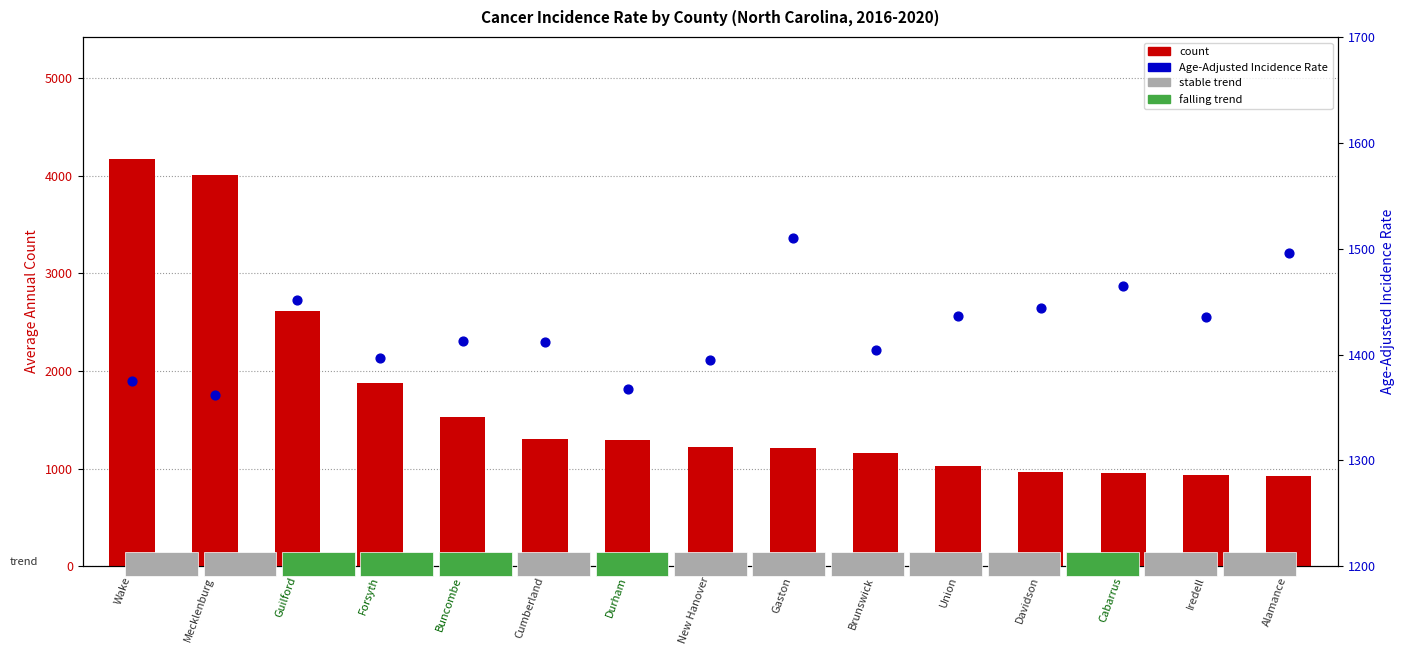

Which series has the largest Y range (max minus min)?

count